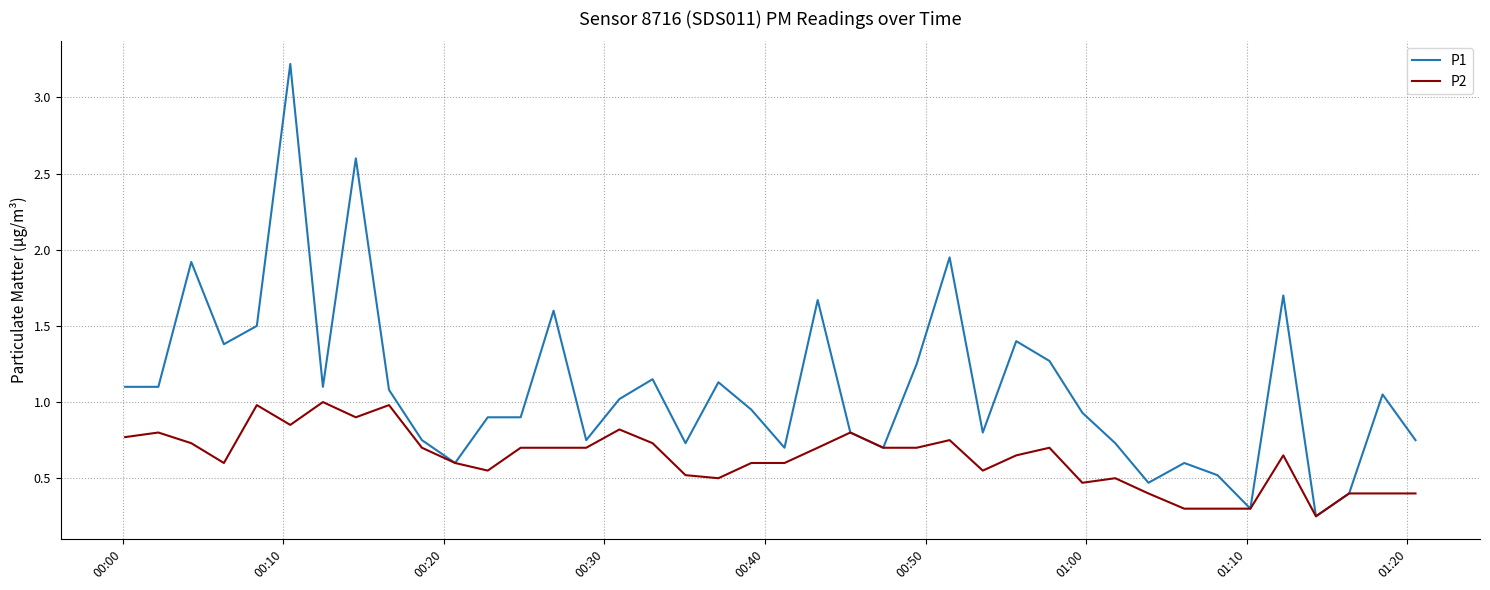

What is the greatest value displayed?

3.2